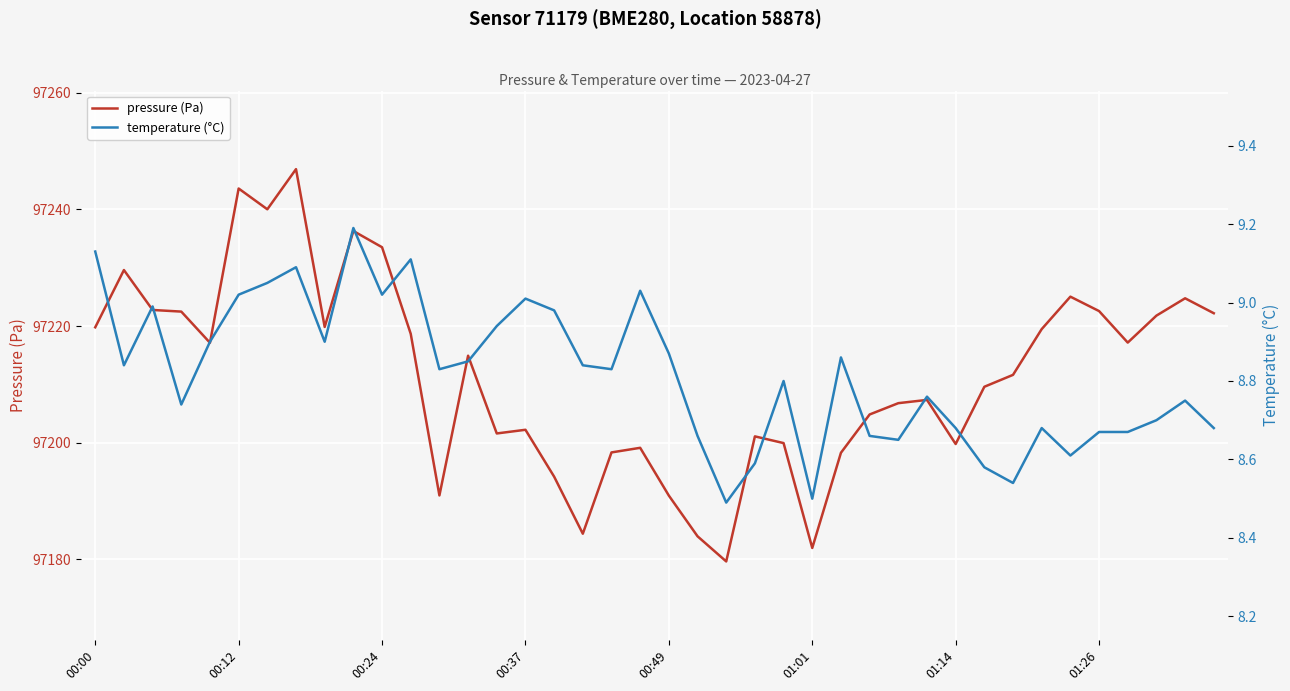

True or false: temperature (°C) and pressure (Pa) cross at least once.

False